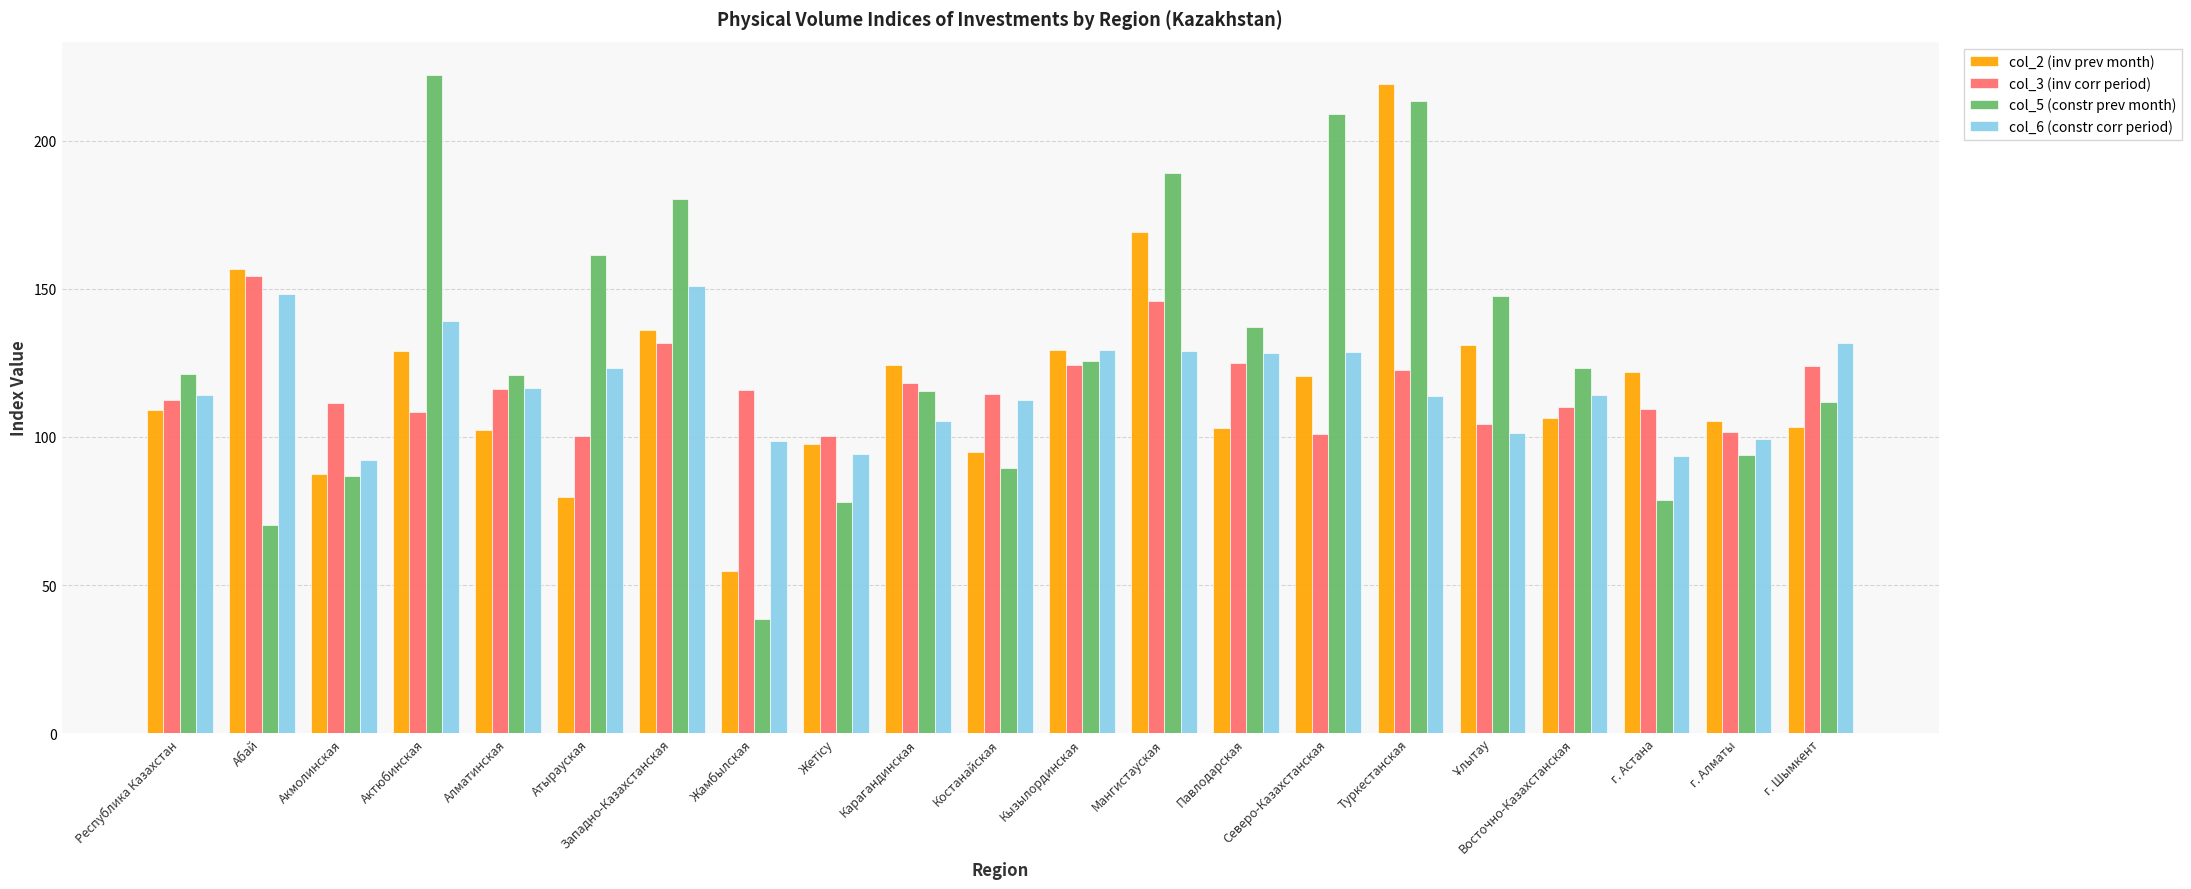

What value does the col_2 (inv prev month) series have at г. Алматы?

105.5